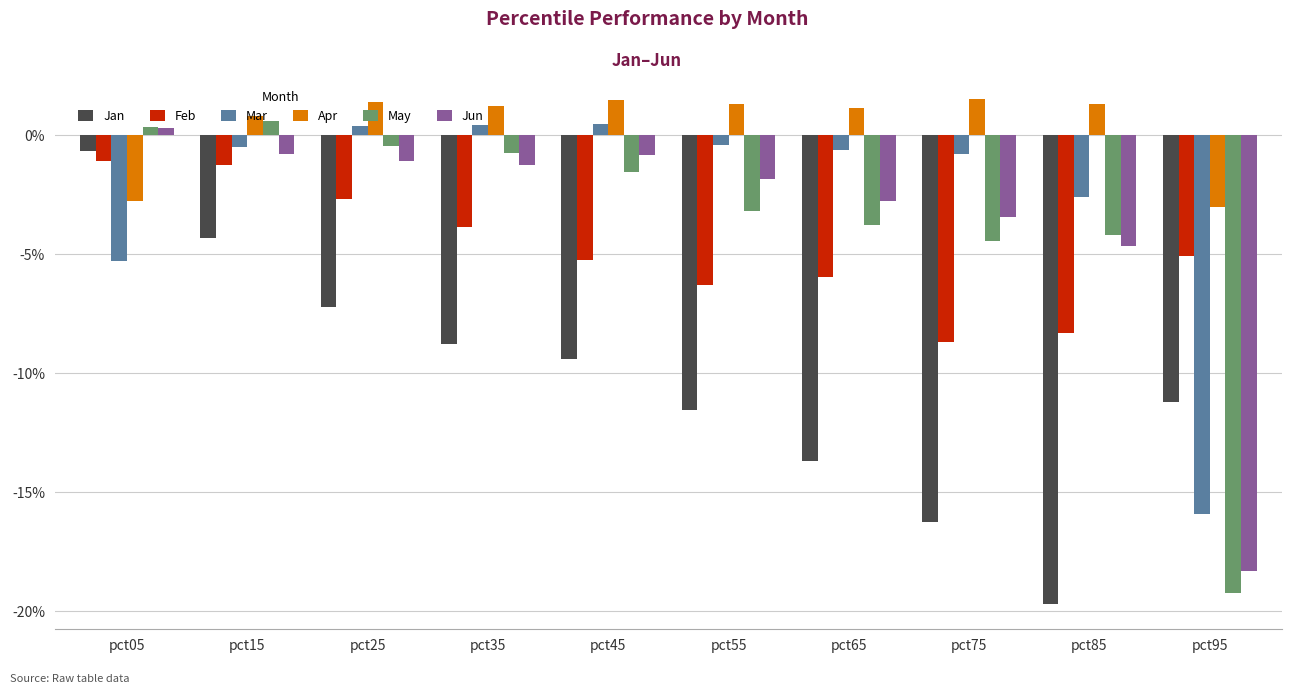

Which series has the largest range (max minus min)?

May